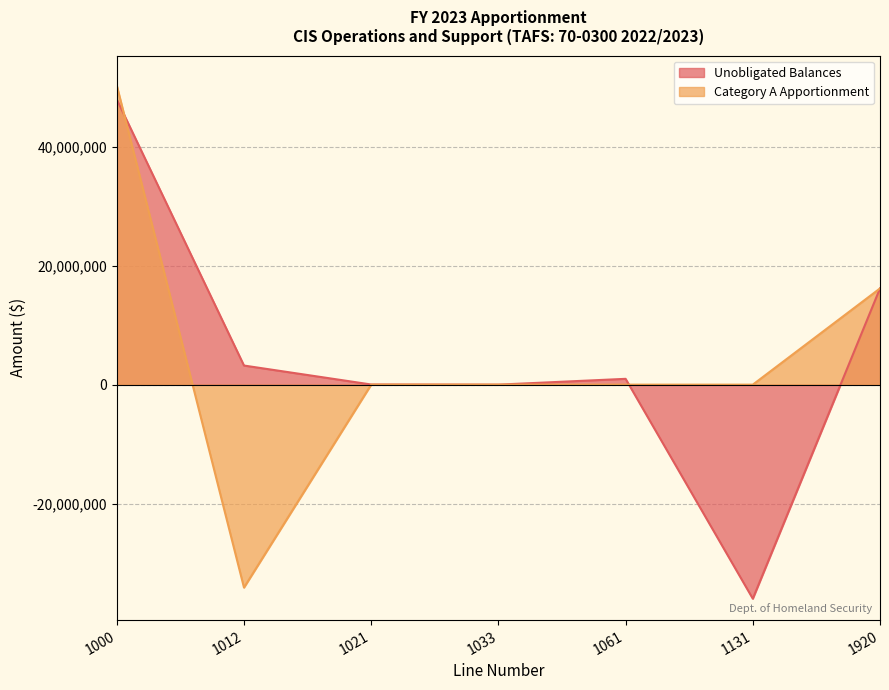

How many lines are shown in the chart?

2